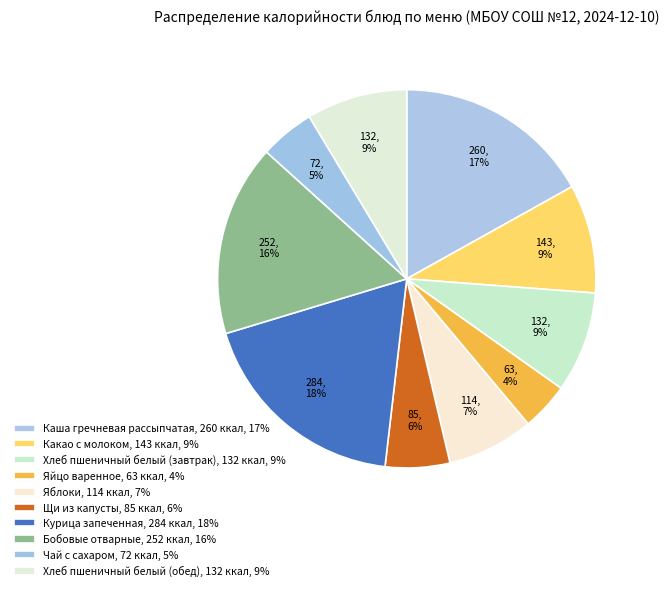

Does any single category account for the majority?

No